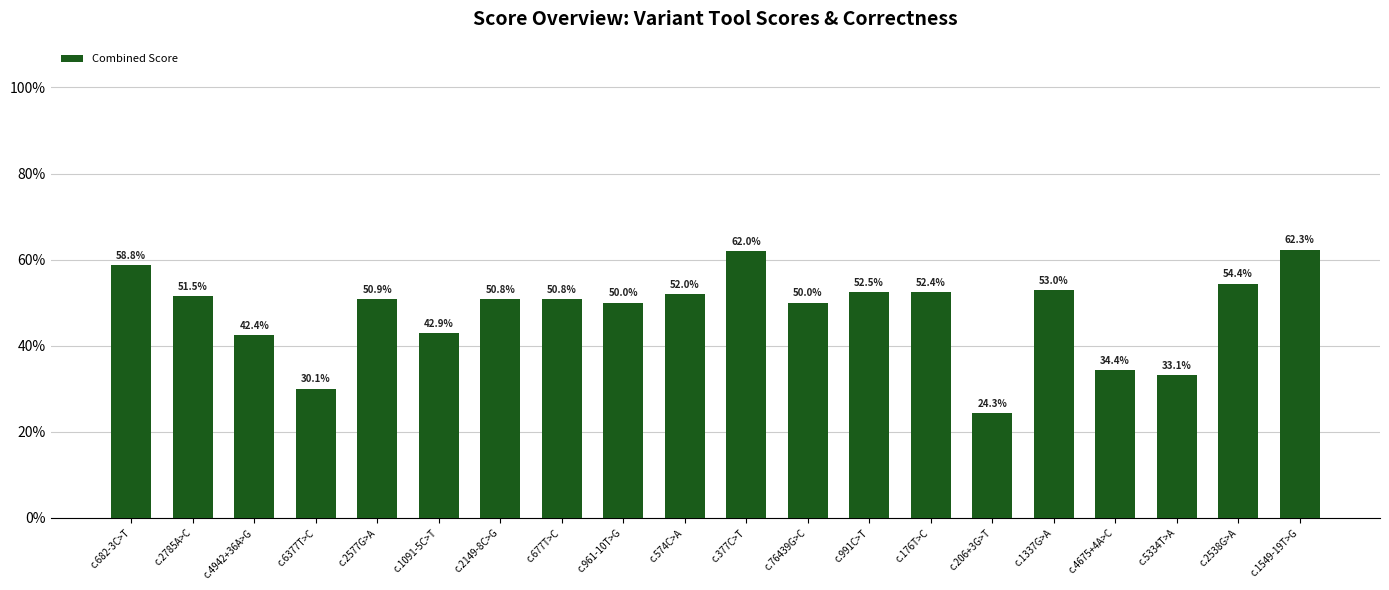

What is the average value?

47.9